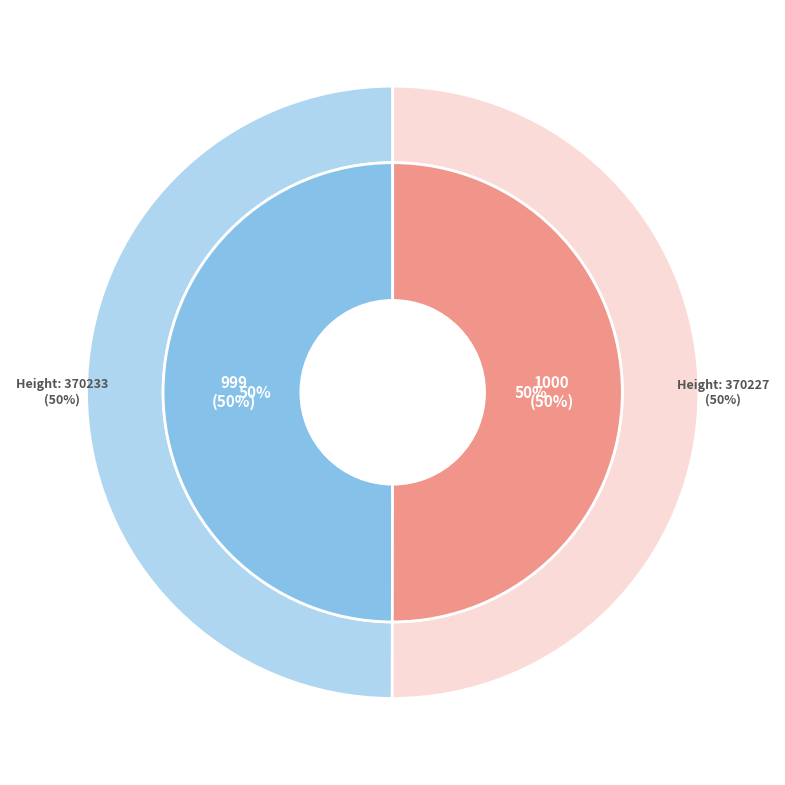

What is the total percentage of 370233 and 370227?

100.0%